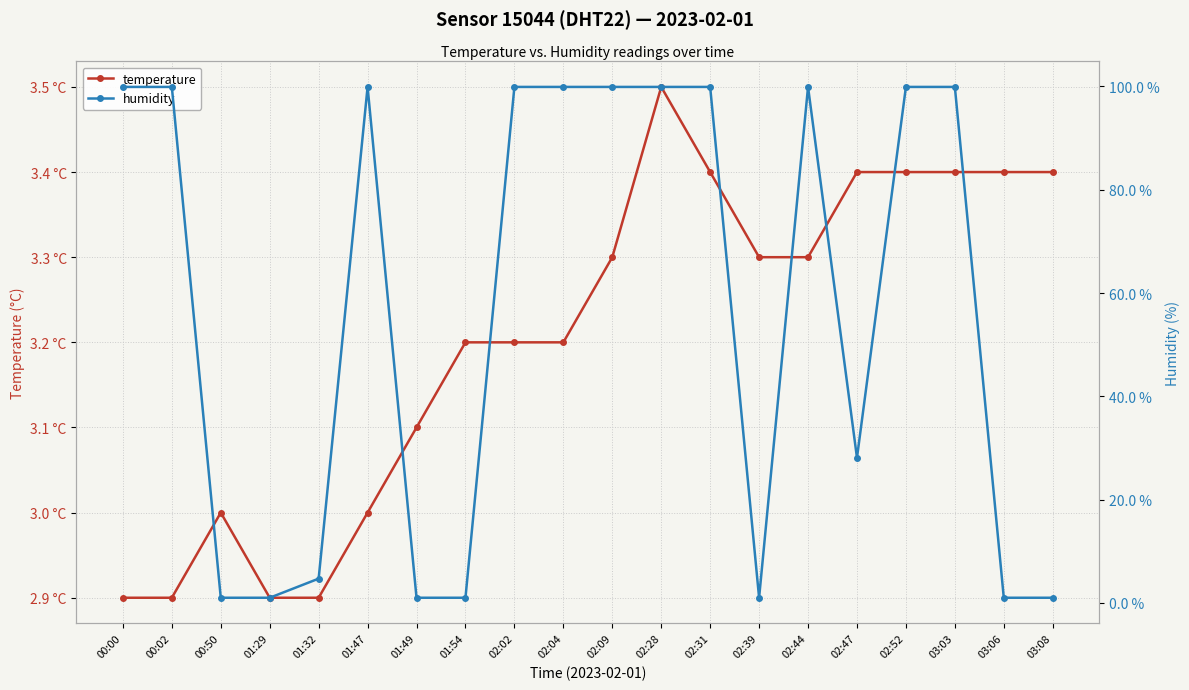

How many values in the temperature series exceed 3?

14